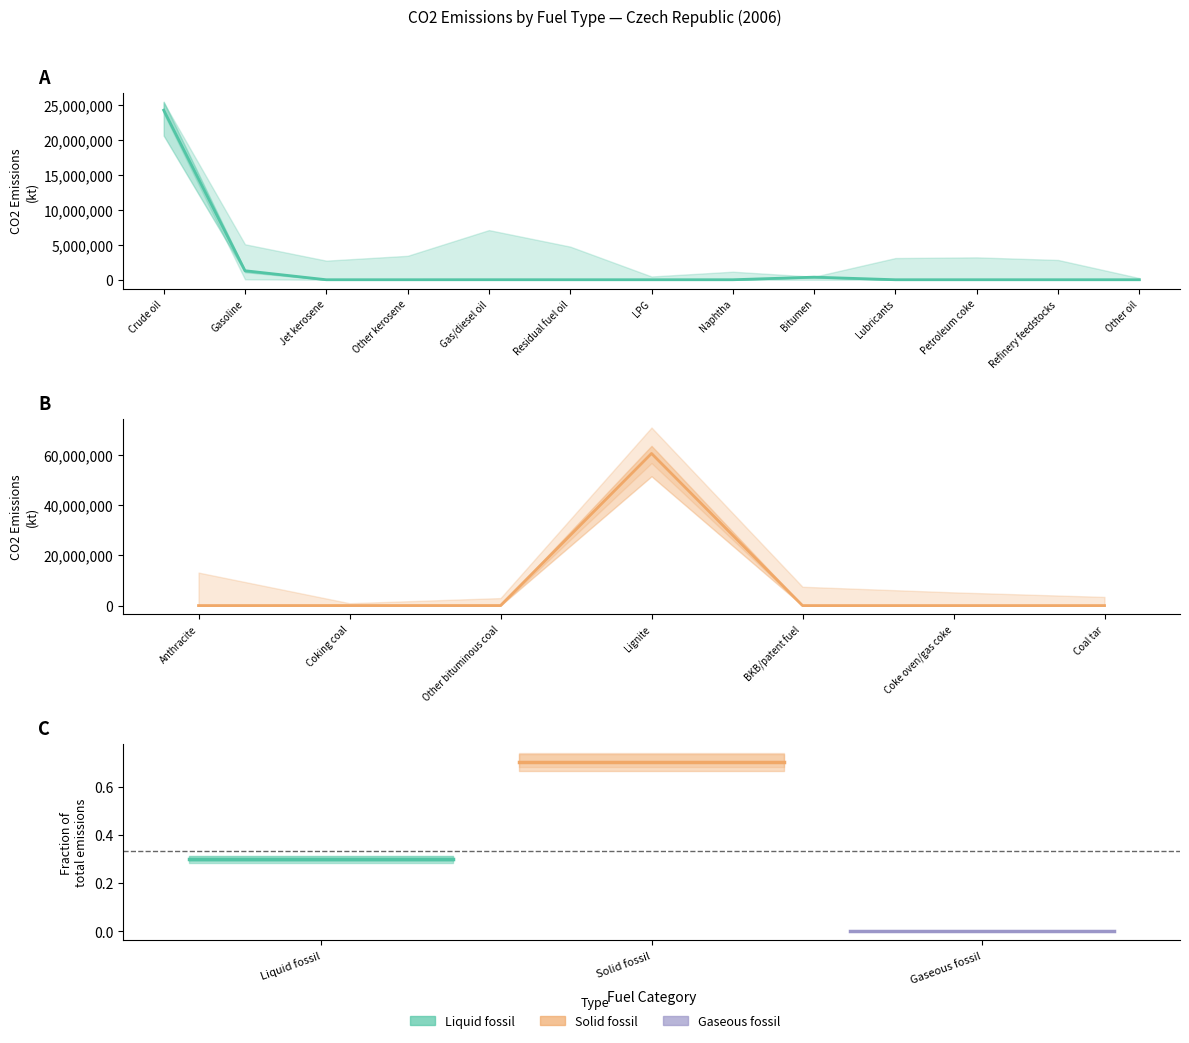

Rank the series at Gasoline from lowest to highest value.

Gaseous fossil, Liquid fossil, Solid fossil